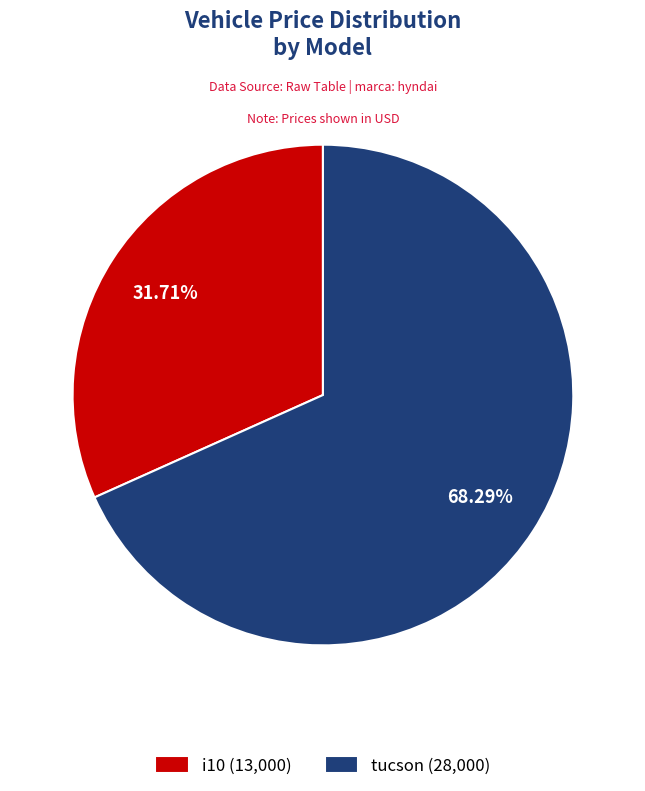

What is the ratio of the value at tucson to the value at i10?

2.2